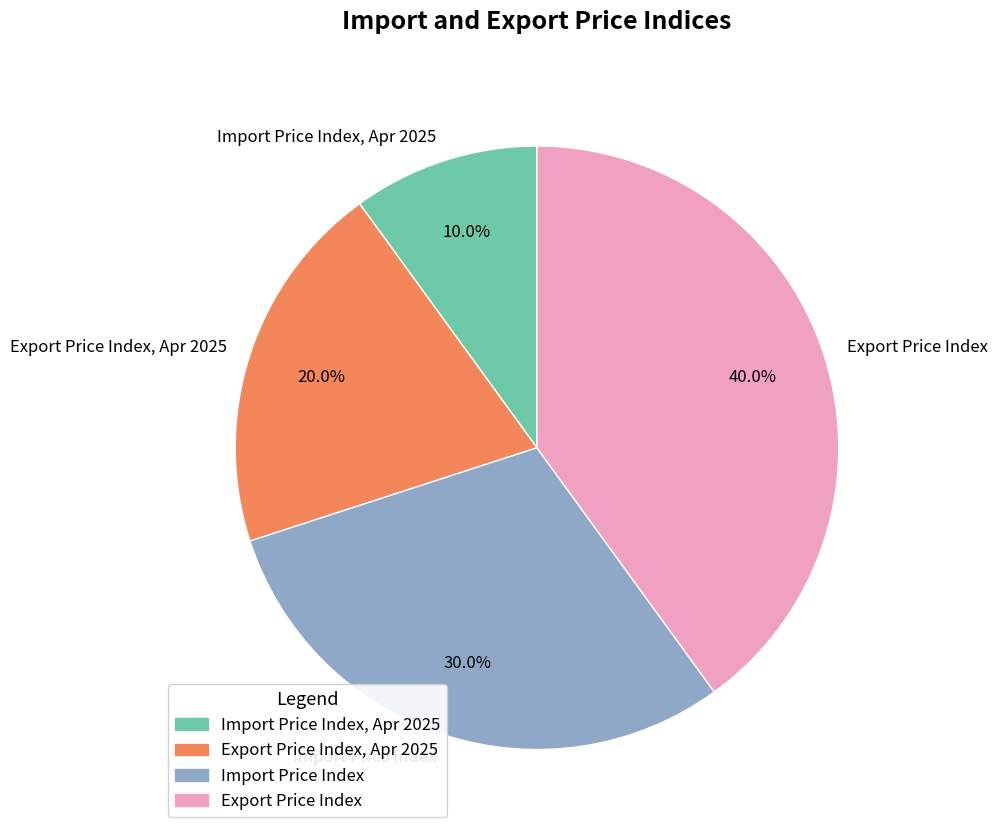

True or false: Import Price Index accounts for 24% of the total.

False